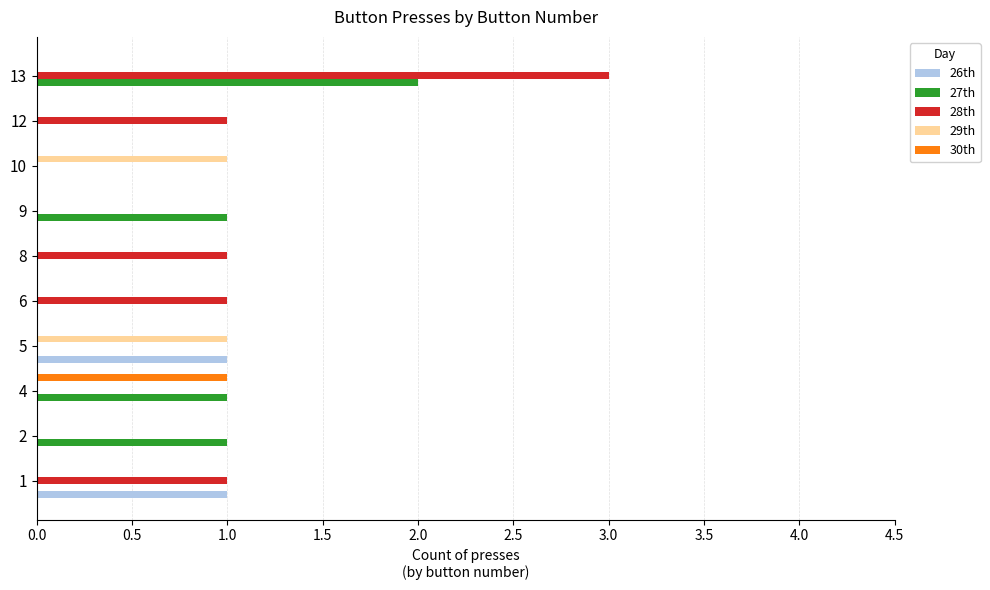

How many series are shown in this chart?

5